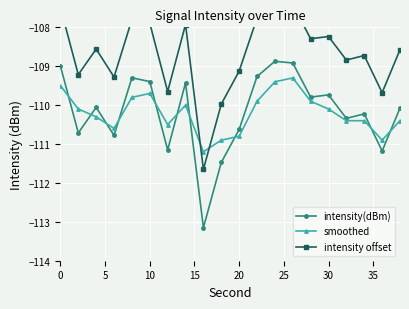

What is the lowest value of the smoothed series?

-111.2